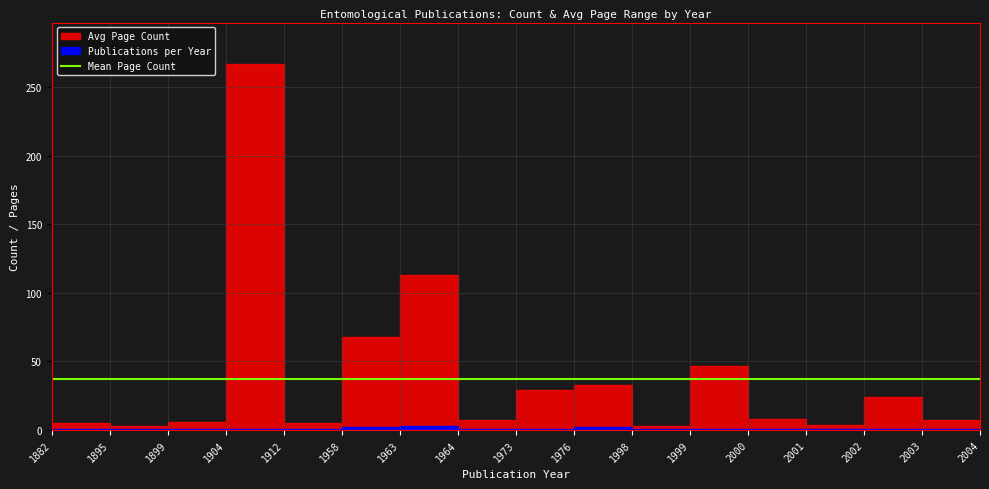

At which category is the sum across all series the highest?

1912